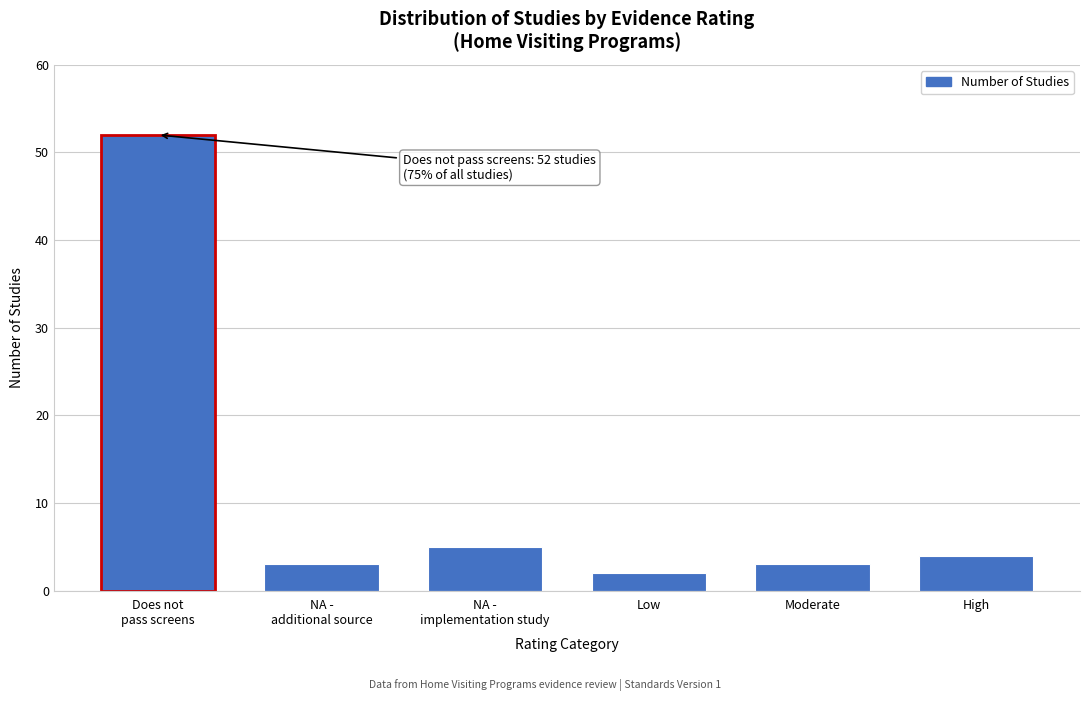

Reading left to right, extract all data points from this chart.

52	3	5	2	3	4